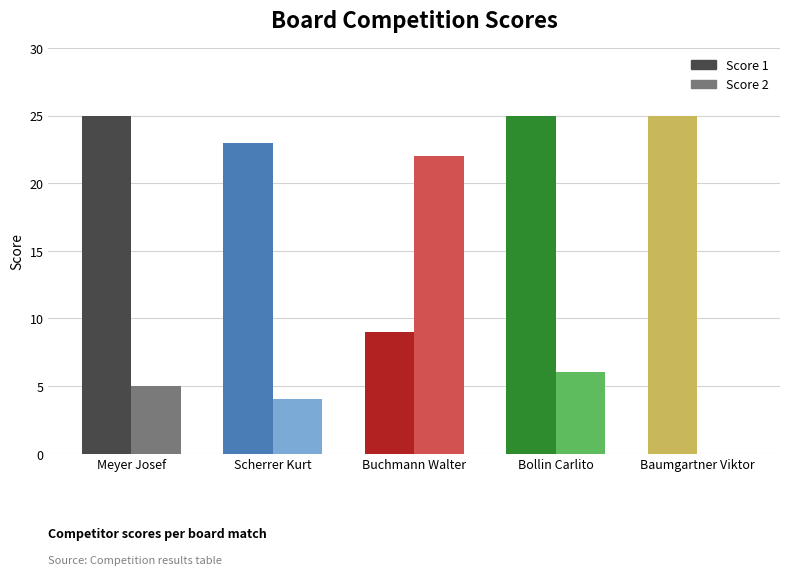

What is the highest value of the Score 1 series?

25